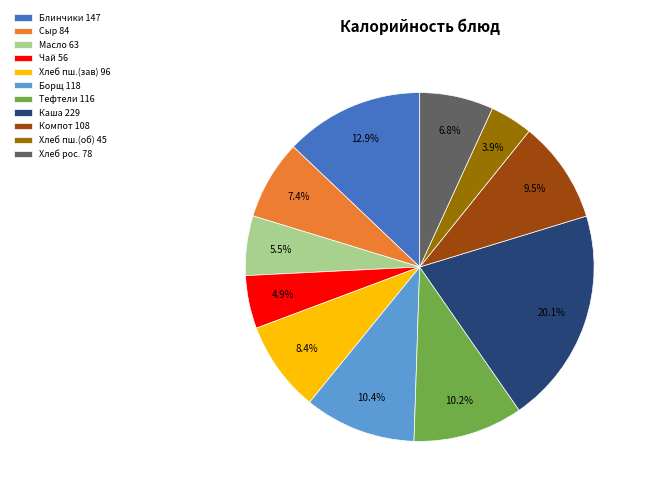

Which slice is the smallest?

Хлеб пш.(об) 45